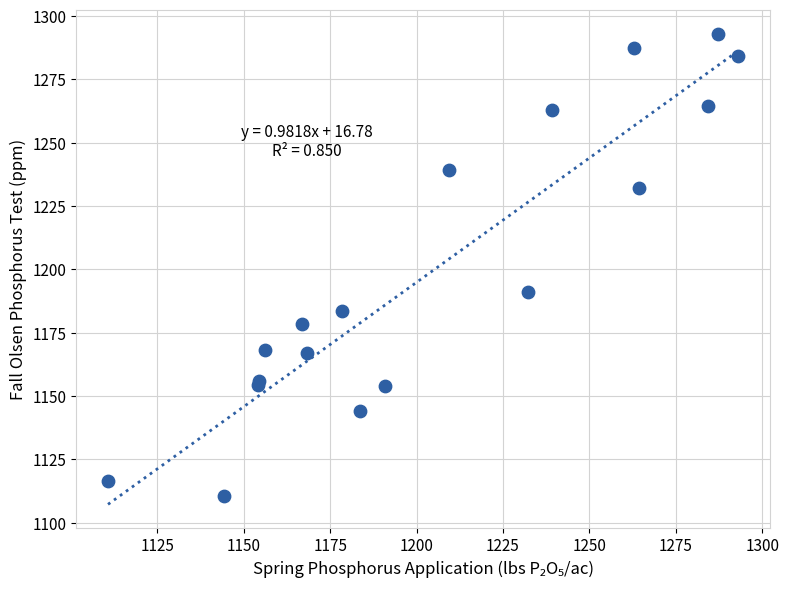

What Y value in the scatter plot is closest to 1201?

1190.9